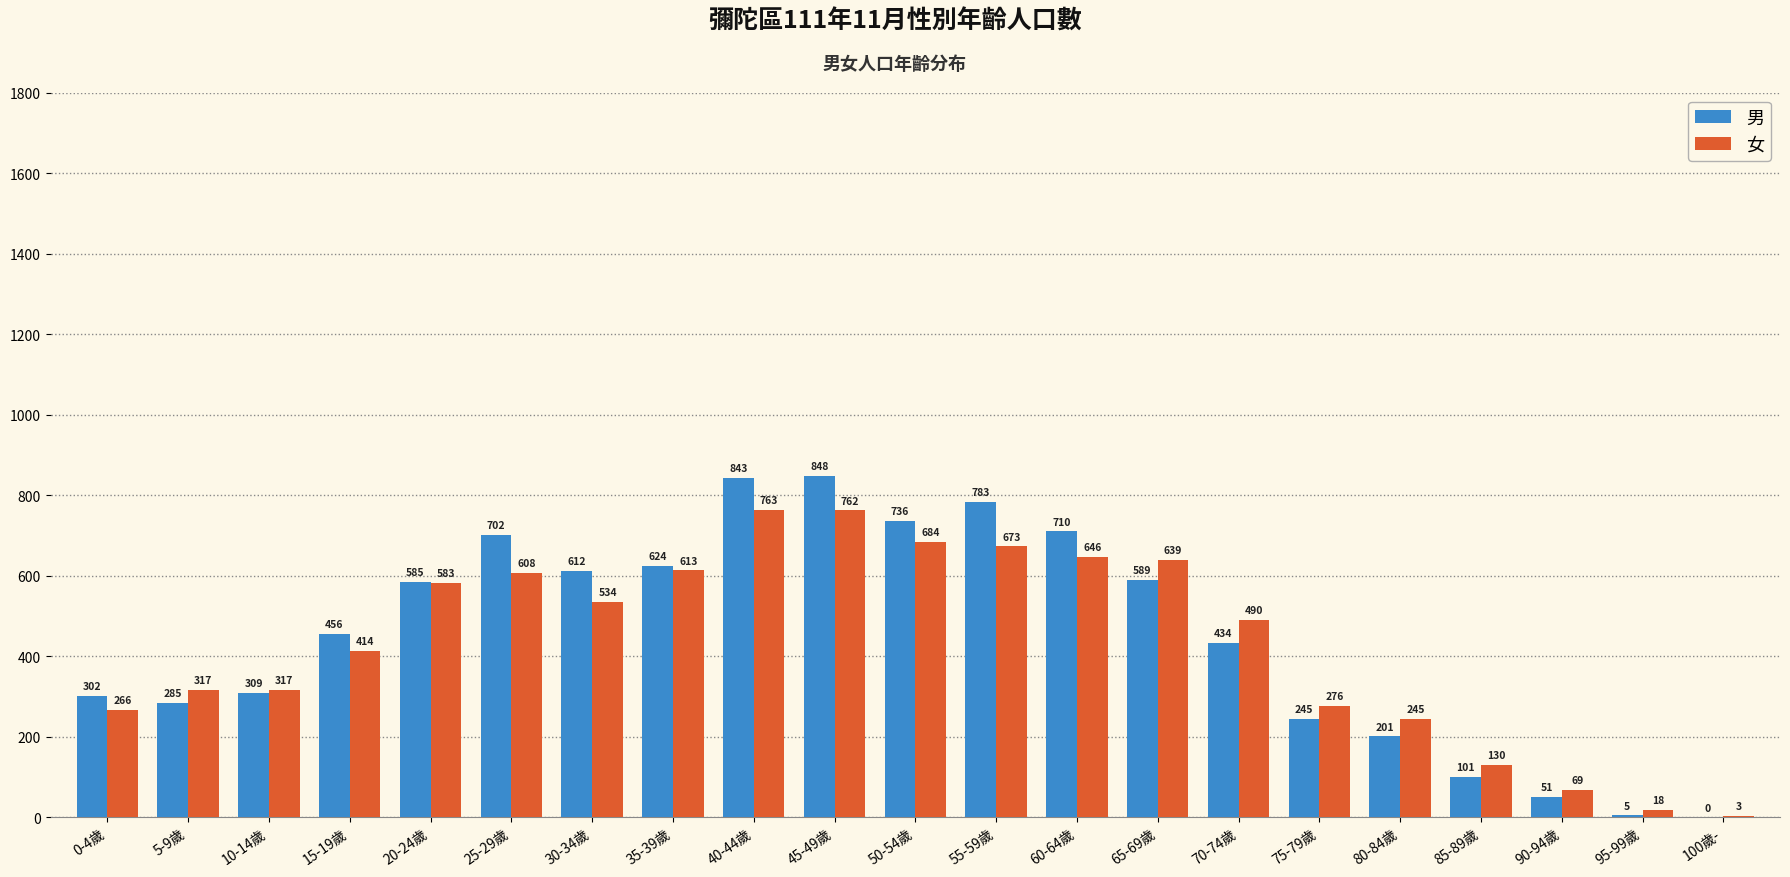

True or false: 男 has a value of 251 at 15-19歲.

False